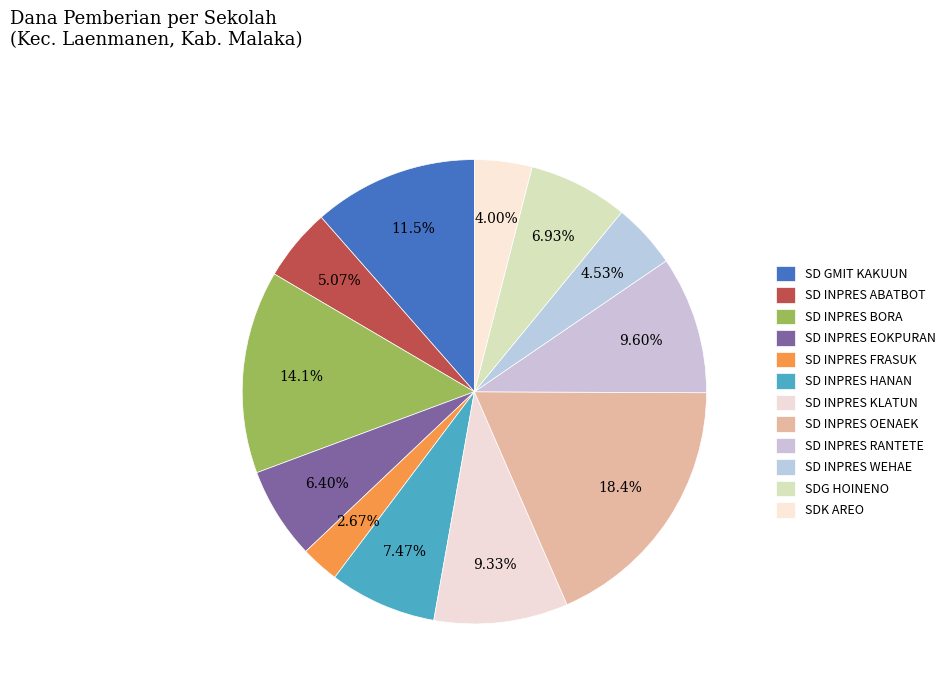

What is the smallest slice in the pie chart?

SD INPRES FRASUK